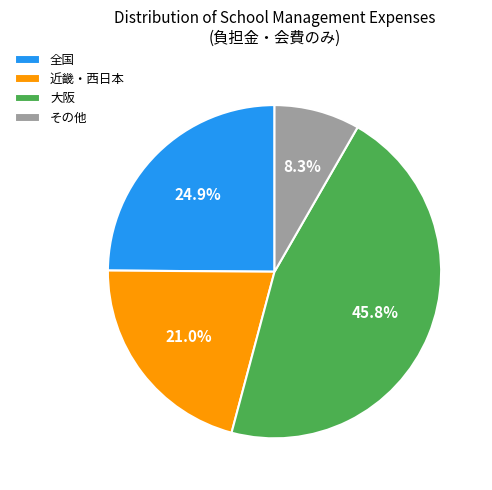

How many slices are in this pie chart?

4